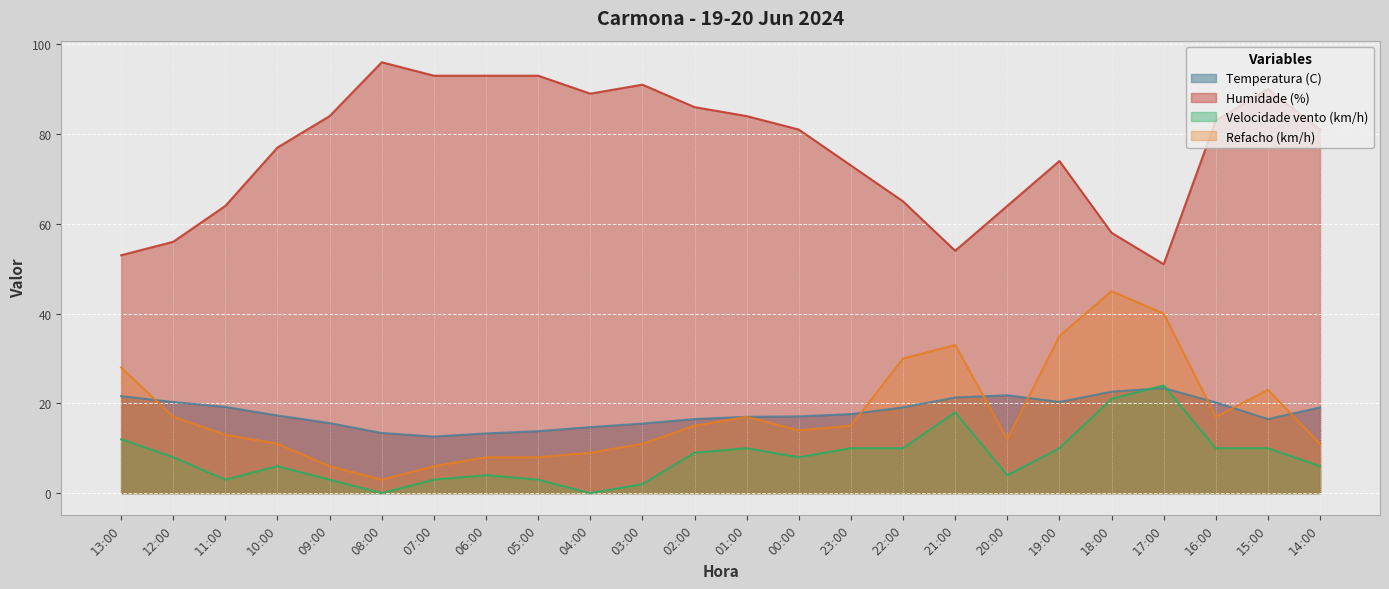

Reading left to right, transcribe all the data shown in this chart.

Temperatura (C): 13:00=21.6	12:00=20.3	11:00=19.2	10:00=17.3	09:00=15.6	08:00=13.4	07:00=12.6	06:00=13.3	05:00=13.8	04:00=14.7	03:00=15.5	02:00=16.5	01:00=17.0	00:00=17.1	23:00=17.6	22:00=19.1	21:00=21.3	20:00=21.8	19:00=20.3	18:00=22.6	17:00=23.4	16:00=20.2	15:00=16.5	14:00=19.1
Humidade (%): 13:00=53.0	12:00=56.0	11:00=64.0	10:00=77.0	09:00=84.0	08:00=96.0	07:00=93.0	06:00=93.0	05:00=93.0	04:00=89.0	03:00=91.0	02:00=86.0	01:00=84.0	00:00=81.0	23:00=73.0	22:00=65.0	21:00=54.0	20:00=64.0	19:00=74.0	18:00=58.0	17:00=51.0	16:00=83.0	15:00=90.0	14:00=81.0
Velocidade vento (km/h): 13:00=12.0	12:00=8.0	11:00=3.0	10:00=6.0	09:00=3.0	08:00=0.0	07:00=3.0	06:00=4.0	05:00=3.0	04:00=0.0	03:00=2.0	02:00=9.0	01:00=10.0	00:00=8.0	23:00=10.0	22:00=10.0	21:00=18.0	20:00=4.0	19:00=10.0	18:00=21.0	17:00=24.0	16:00=10.0	15:00=10.0	14:00=6.0
Refacho (km/h): 13:00=28.0	12:00=17.0	11:00=13.0	10:00=11.0	09:00=6.0	08:00=3.0	07:00=6.0	06:00=8.0	05:00=8.0	04:00=9.0	03:00=11.0	02:00=15.0	01:00=17.0	00:00=14.0	23:00=15.0	22:00=30.0	21:00=33.0	20:00=12.0	19:00=35.0	18:00=45.0	17:00=40.0	16:00=17.0	15:00=23.0	14:00=11.0